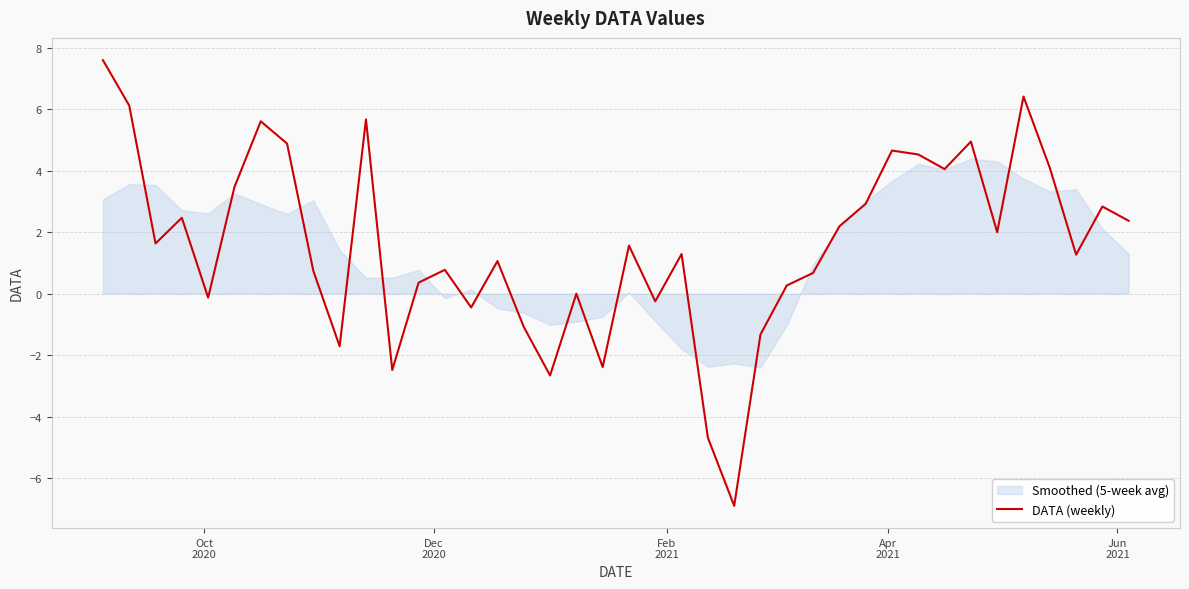

How many lines are shown in the chart?

1